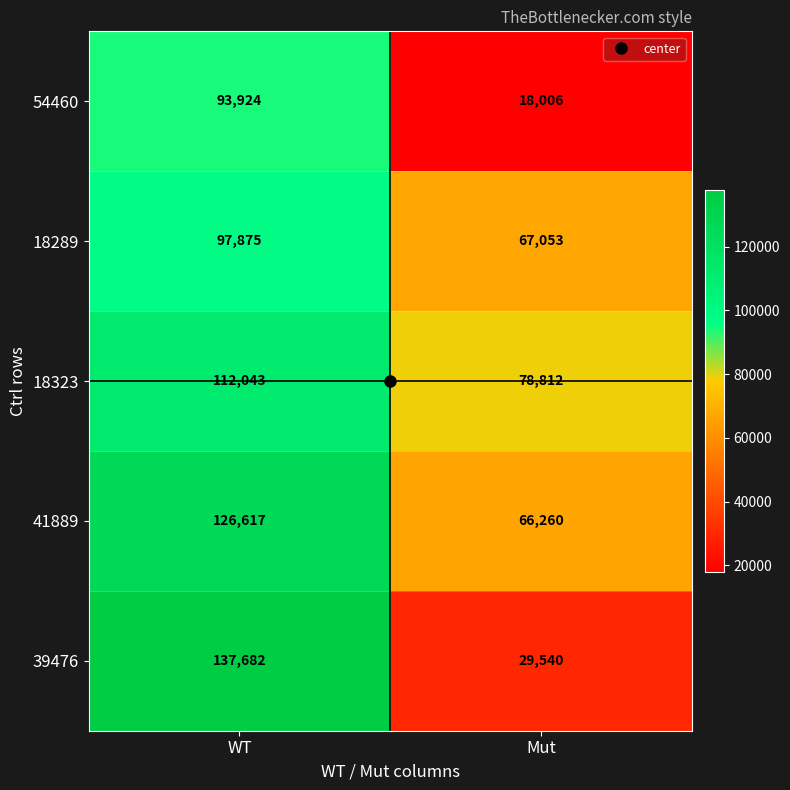

What is the sum of the 54460 values at WT and Mut?

111930